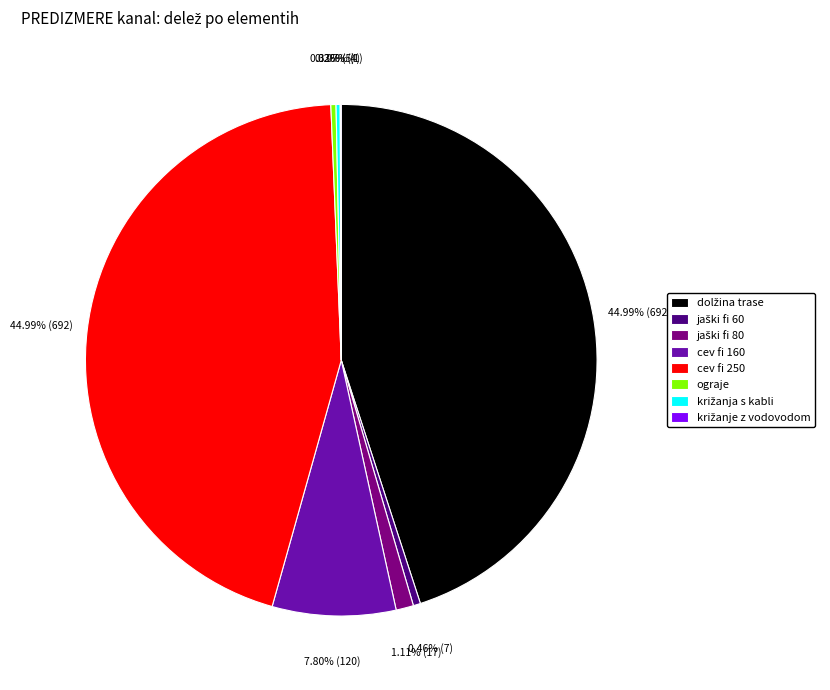

Is there a majority slice in this chart?

No